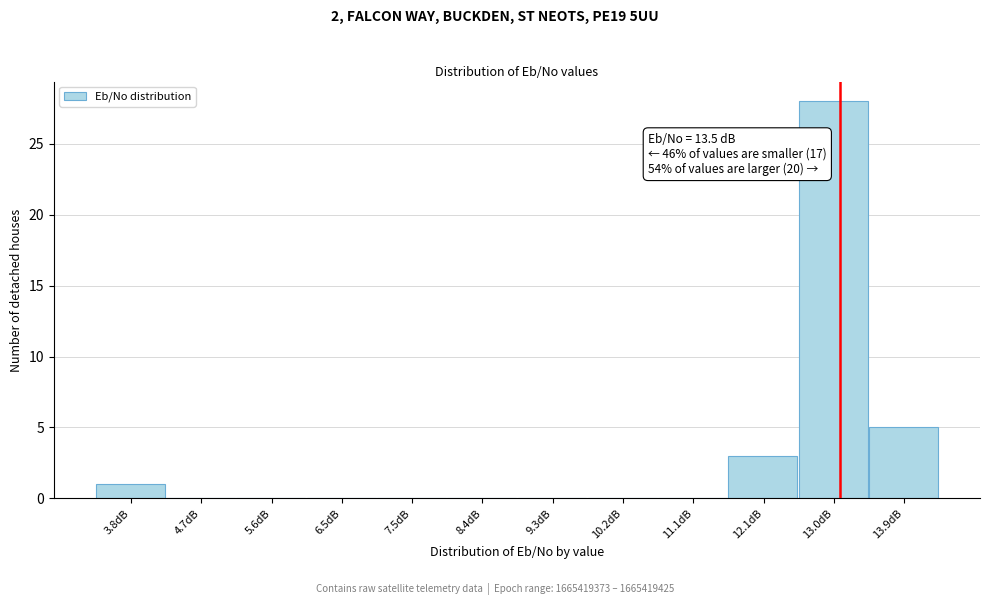

Reading left to right, extract all data points from this chart.

3.8dB=1	4.7dB=0	5.6dB=0	6.5dB=0	7.5dB=0	8.4dB=0	9.3dB=0	10.2dB=0	11.1dB=0	12.1dB=3	13.0dB=28	13.9dB=5